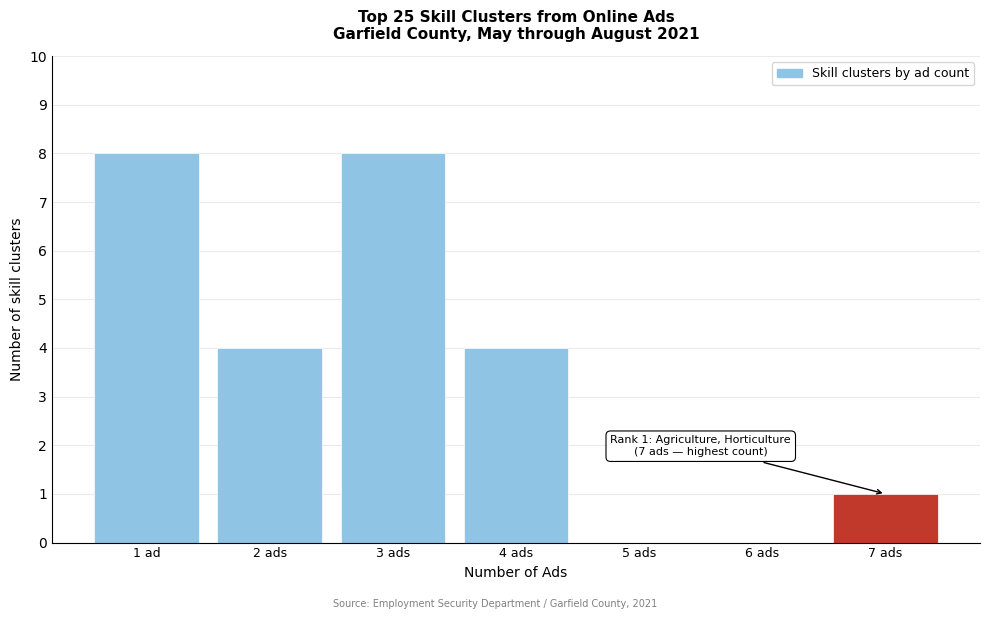

Reading right to left, list all the values displayed in this chart.

7 ads=1	6 ads=0	5 ads=0	4 ads=4	3 ads=8	2 ads=4	1 ad=8